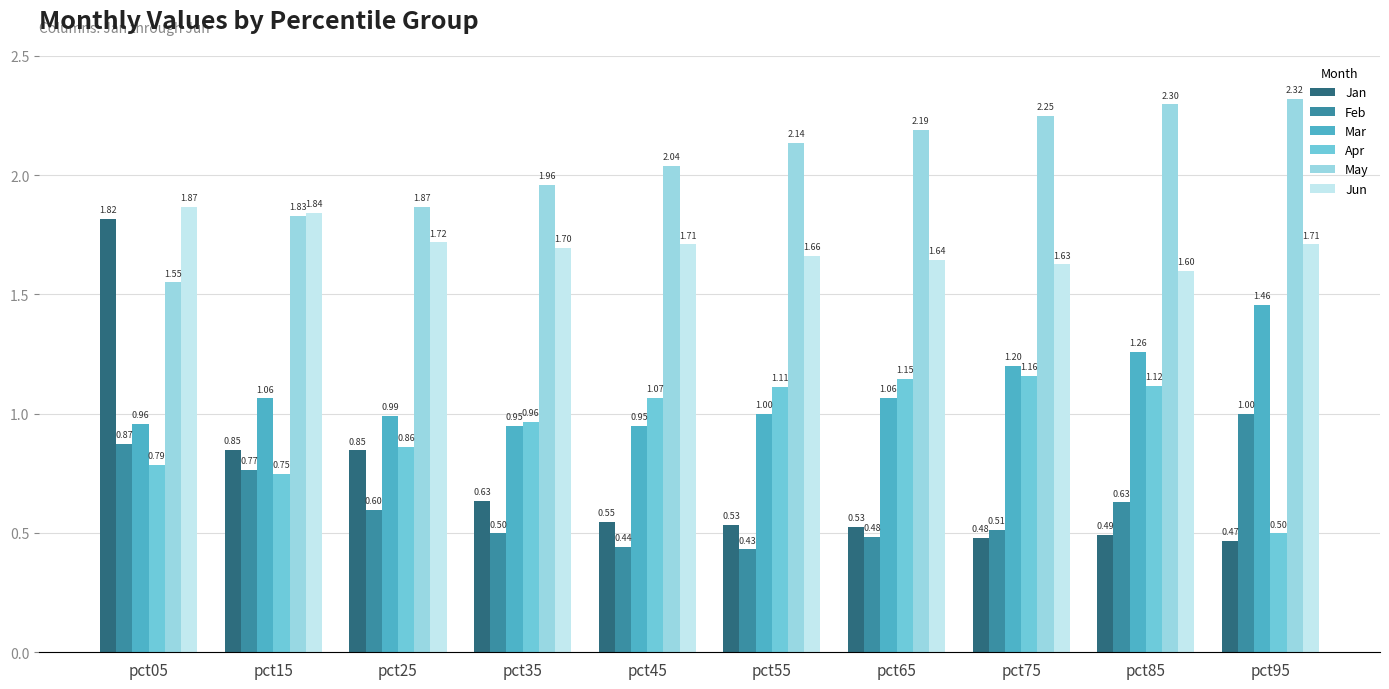

What is the sum of all Feb values?

6.2